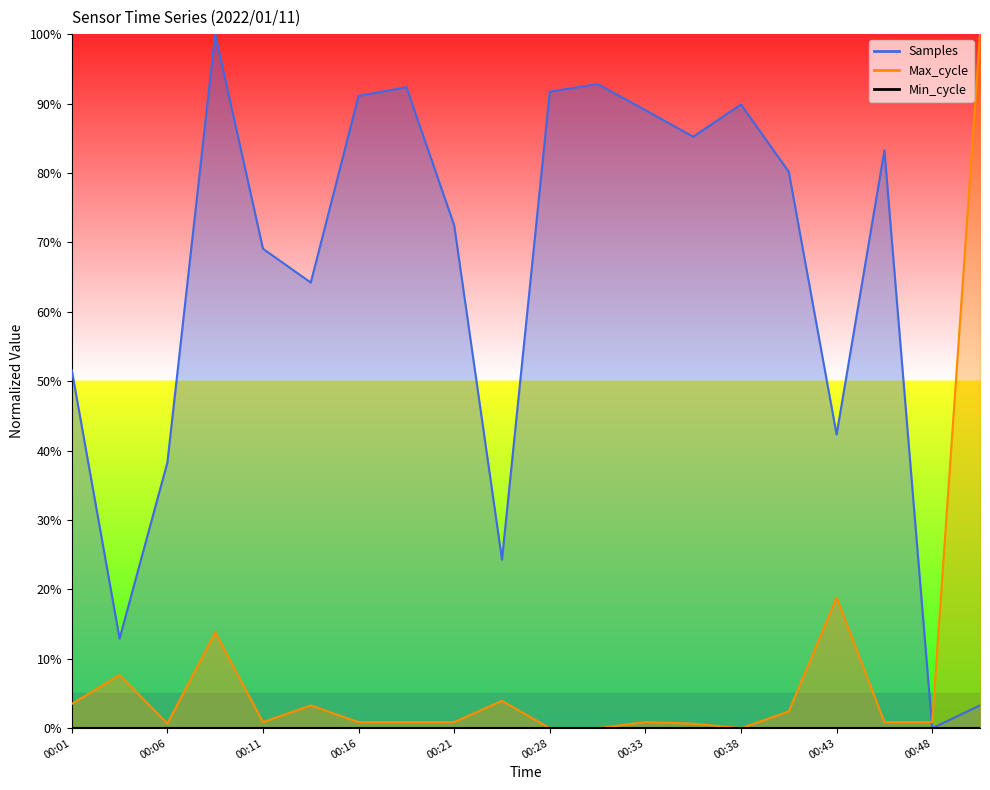

How many categories are shown in the chart?

20